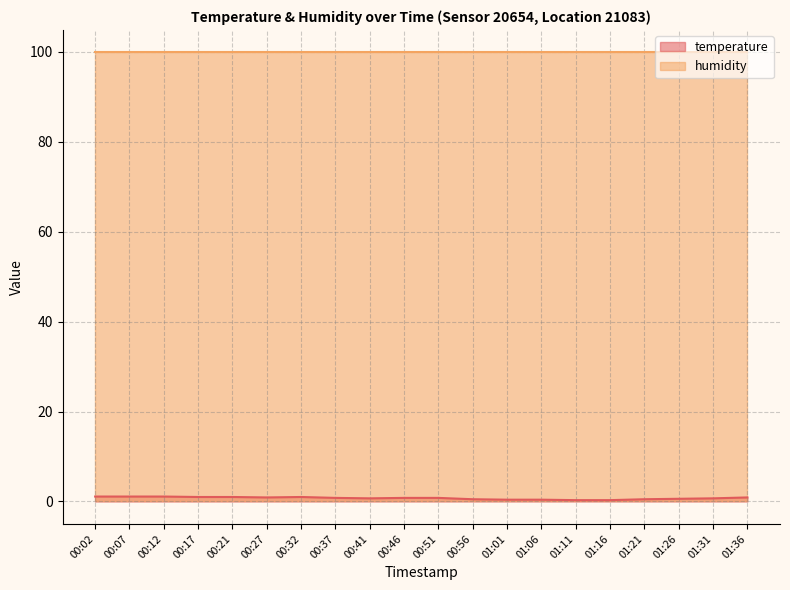

What is the difference between the values at 01:06 and 00:21?

0.6